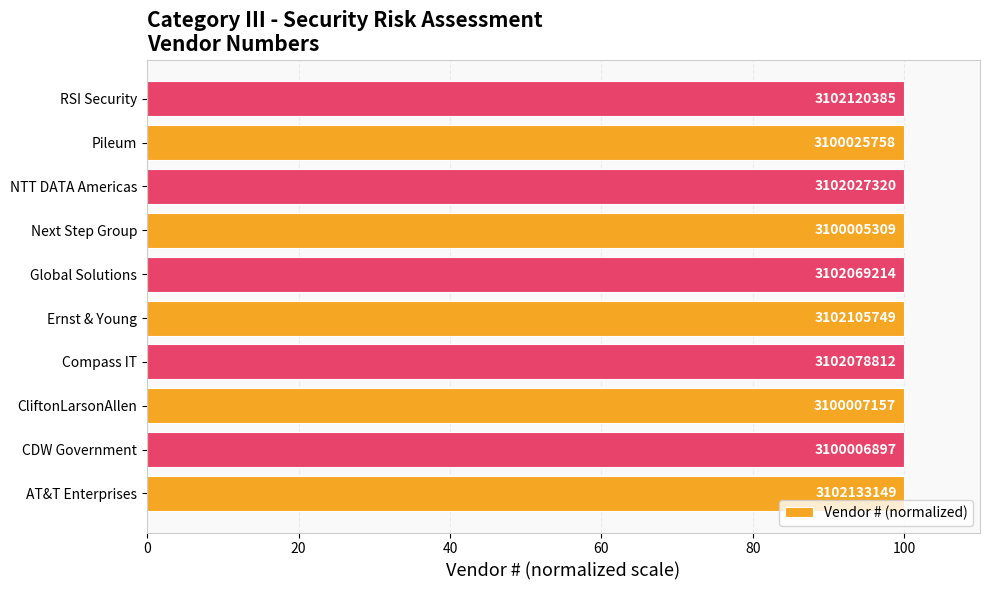

Are the bars horizontal?

Yes